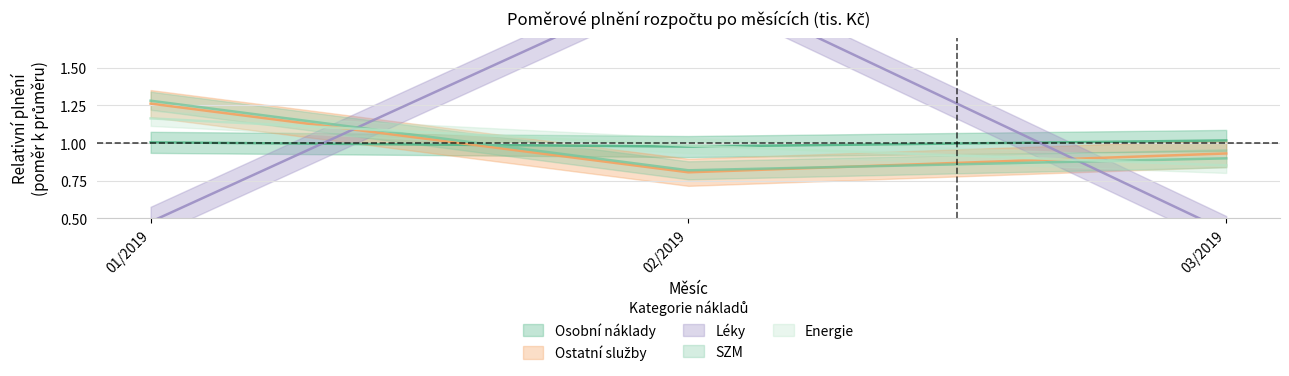

At 03/2019, list the series in order from largest to smallest.

Osobní náklady, Ostatní služby, SZM, Energie, Léky